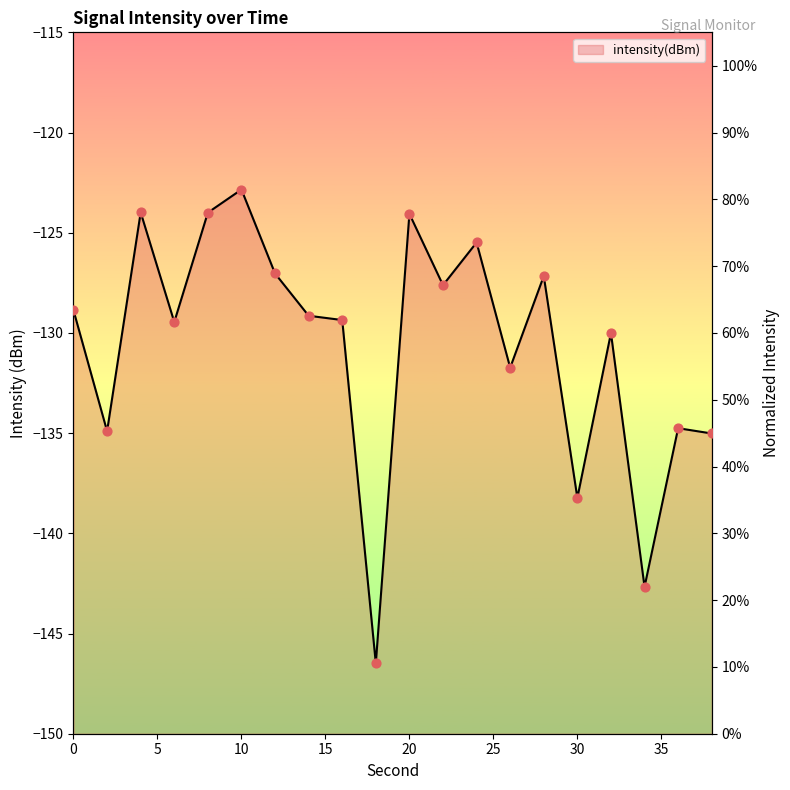

Approximately how many times larger is the value at 0 compared to 10?

0.8